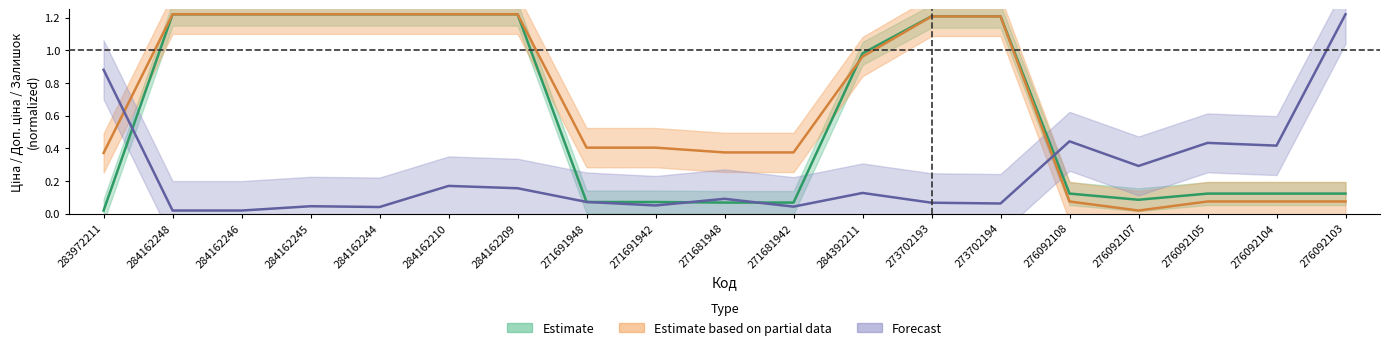

How many lines are shown in the chart?

3